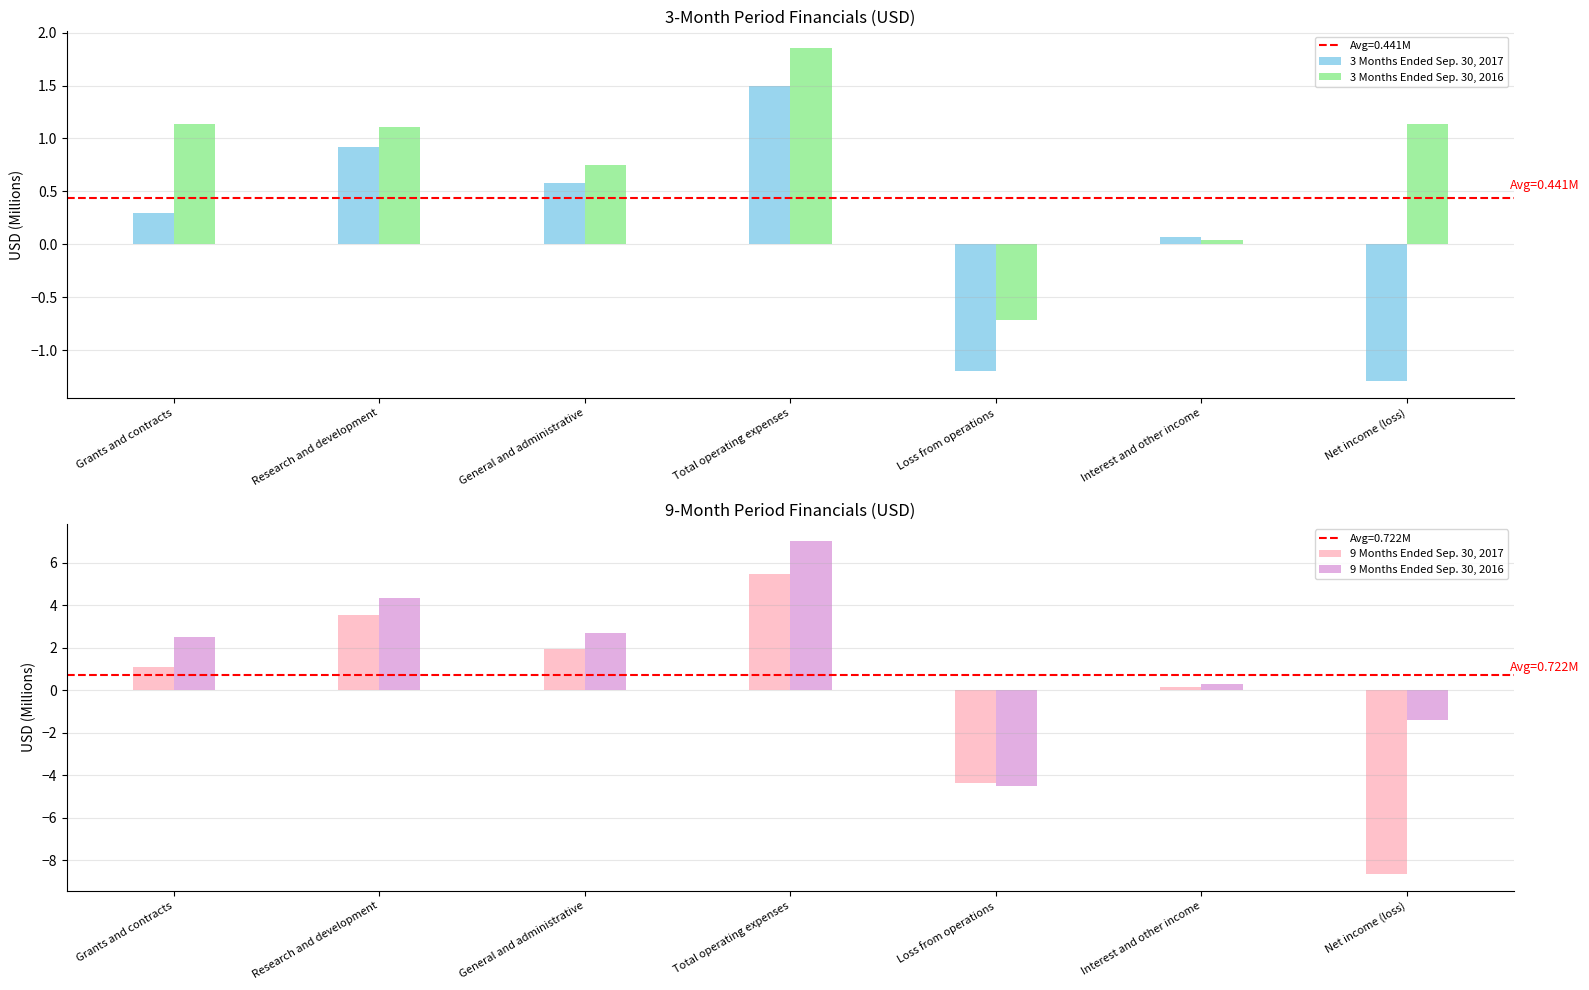

What is the difference between the highest and lowest values at General and administrative?

2.1